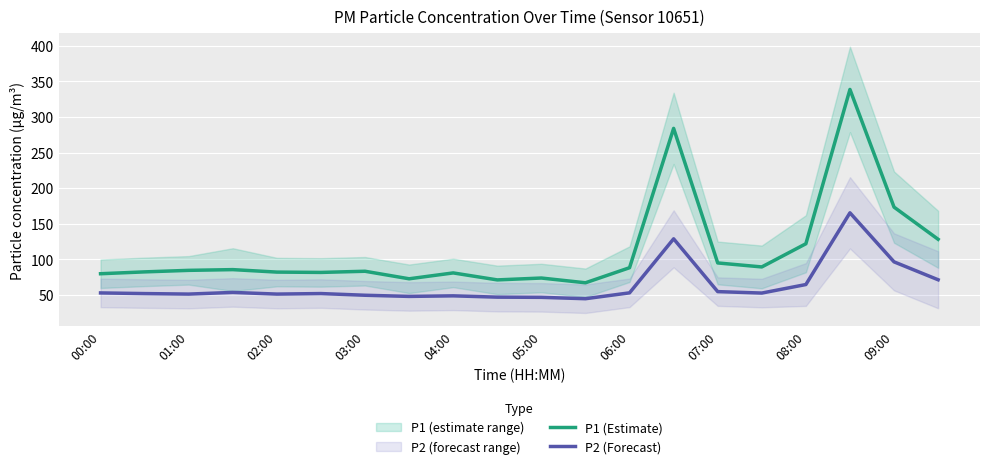

Is it true that P2 (Forecast) equals 19.1 at 11?

False